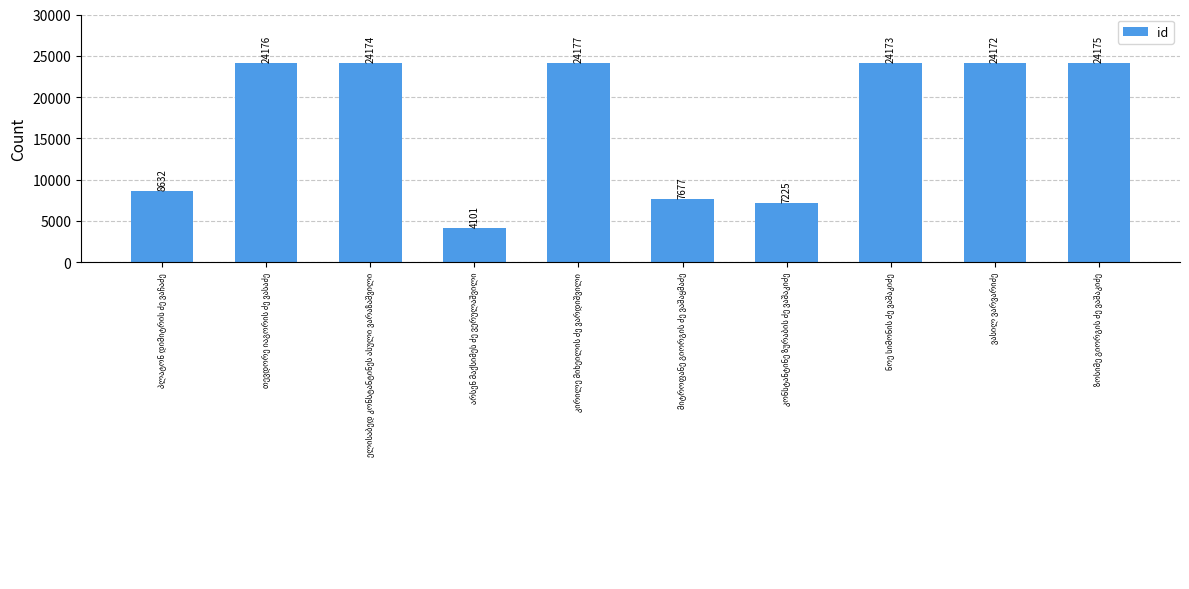

What is the value of the 7th bar from the left?

7225